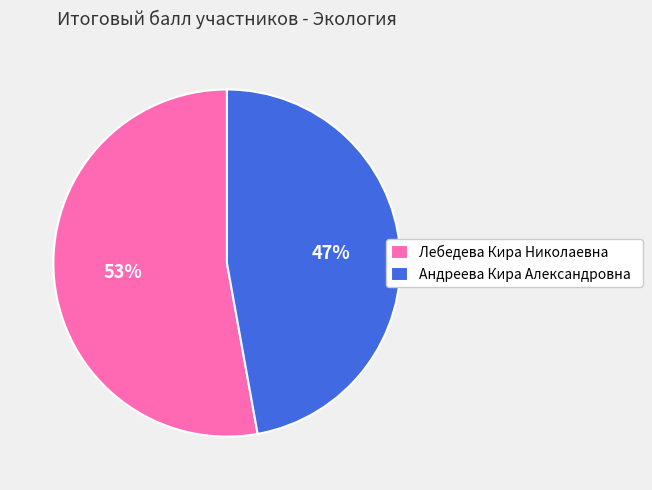

To the nearest percent, what portion does Андреева Кира Александровна represent?

47%